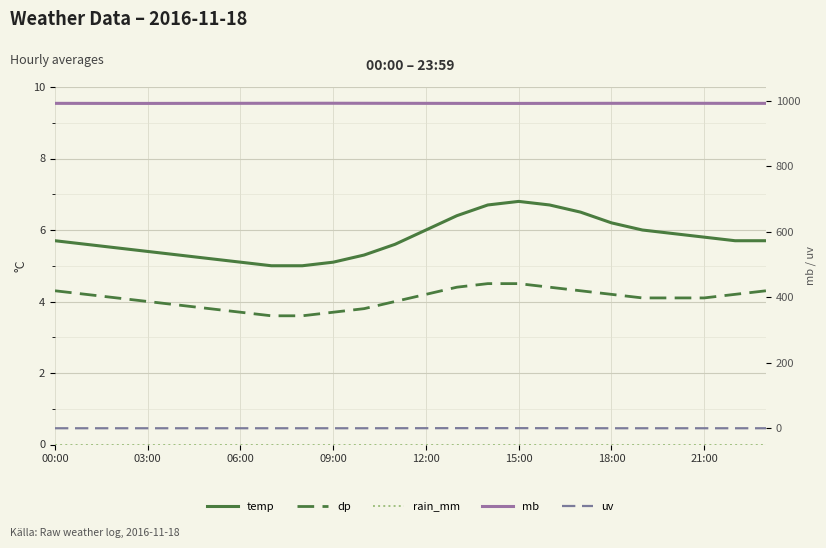

At which label does dp first exceed 4?

00:00